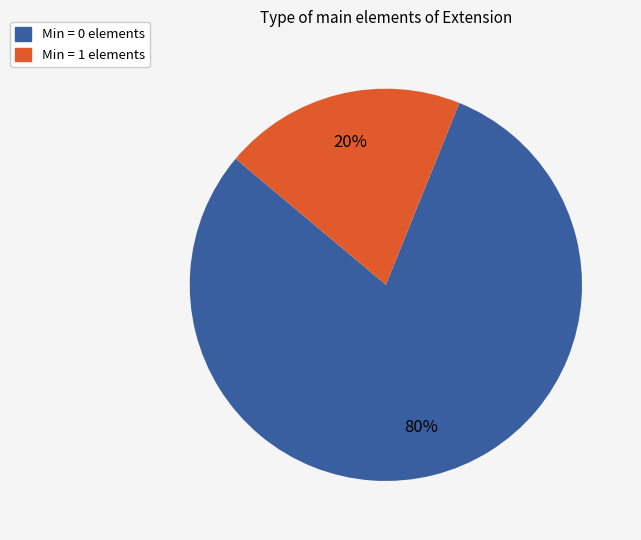

To the nearest percent, what is the average slice percentage?

50%